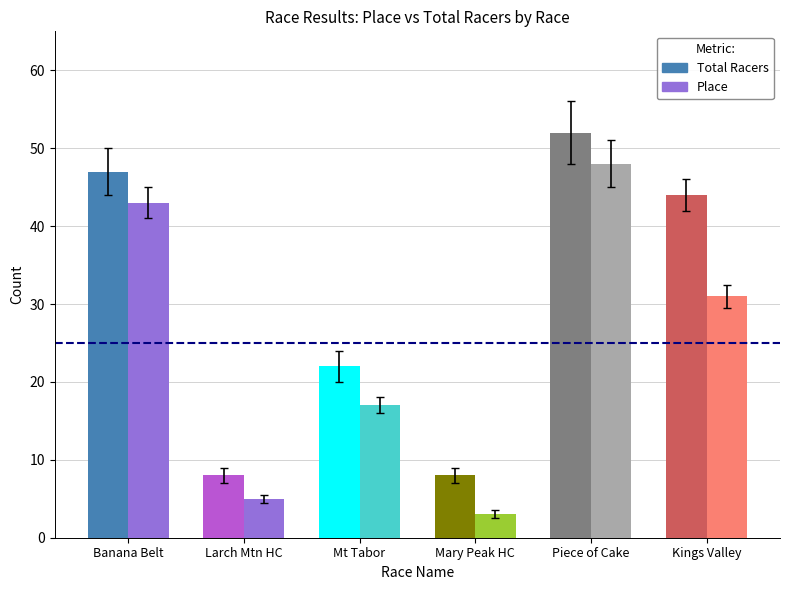

Between Mt Tabor and Kings Valley, which is larger?

Kings Valley